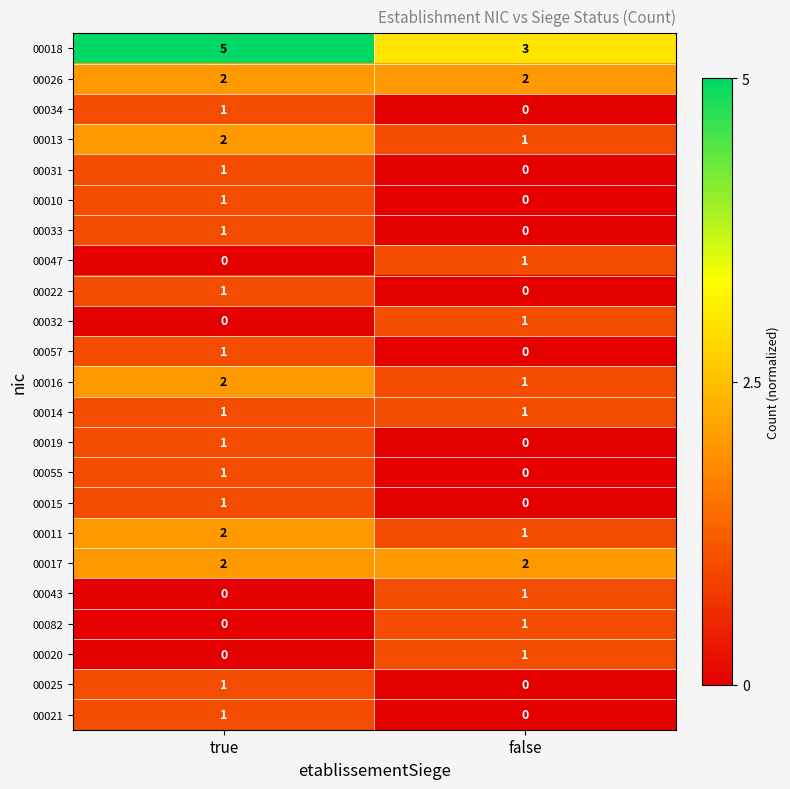

What is the sum of the 00013 values at false and true?

3